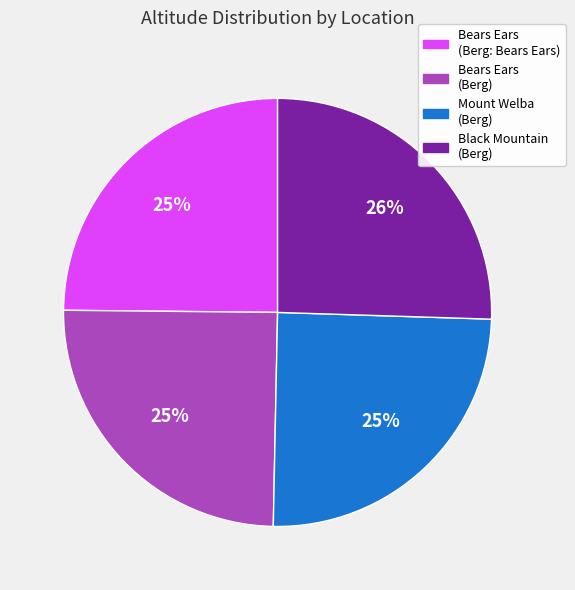

The Bears Ears (Berg: Bears Ears) slice represents 25% of the pie. True or false?

True